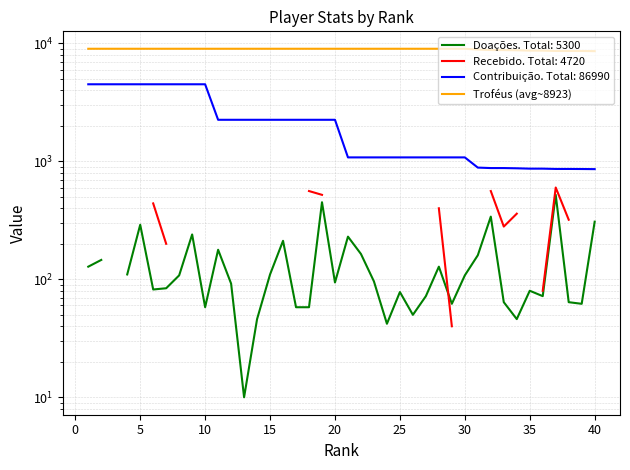

What is the average value?

8924